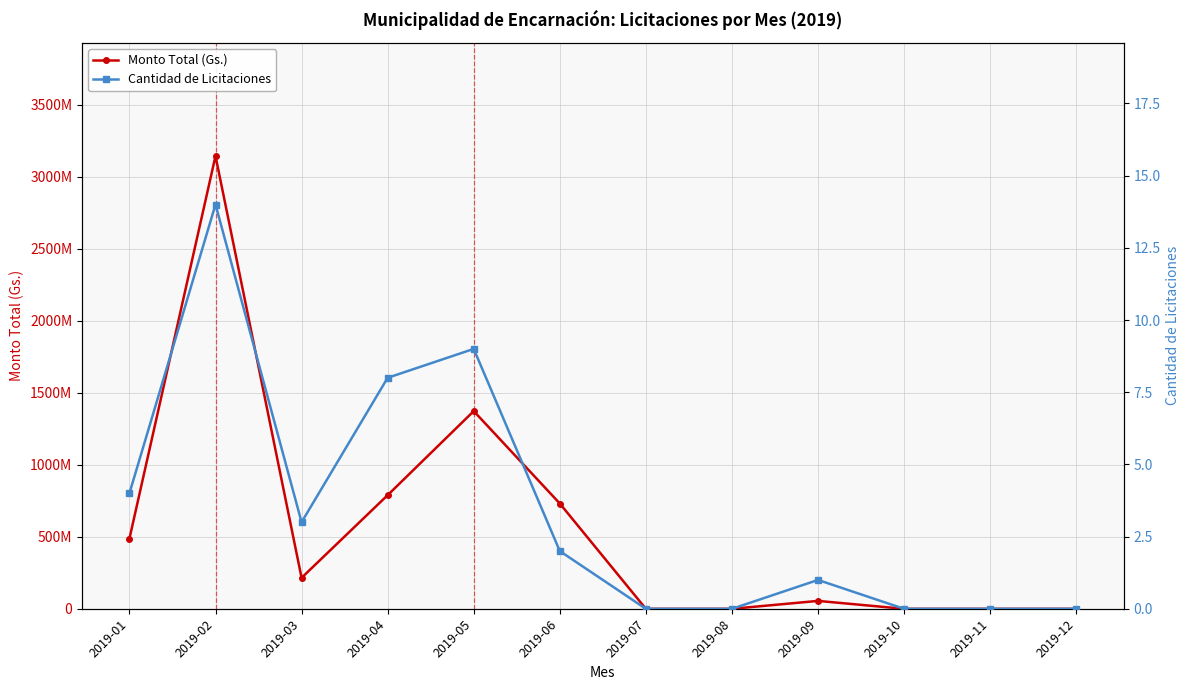

True or false: Cantidad de Licitaciones and Monto Total (Gs.) intersect in this chart.

False